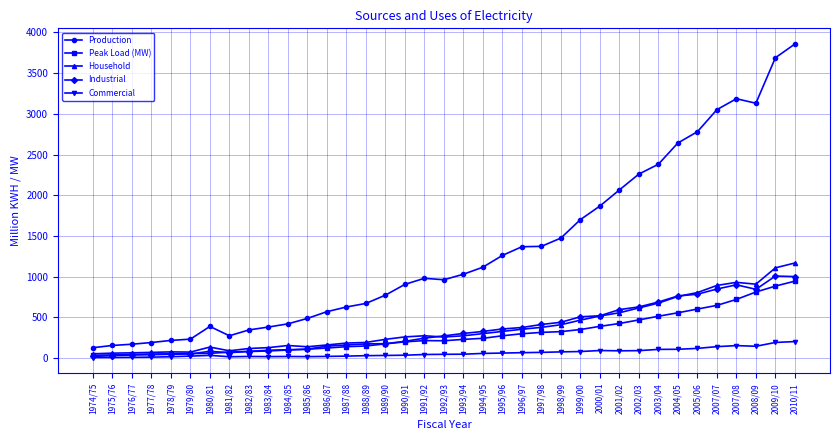

At which category does the chart reach its peak across all series?

2010/11